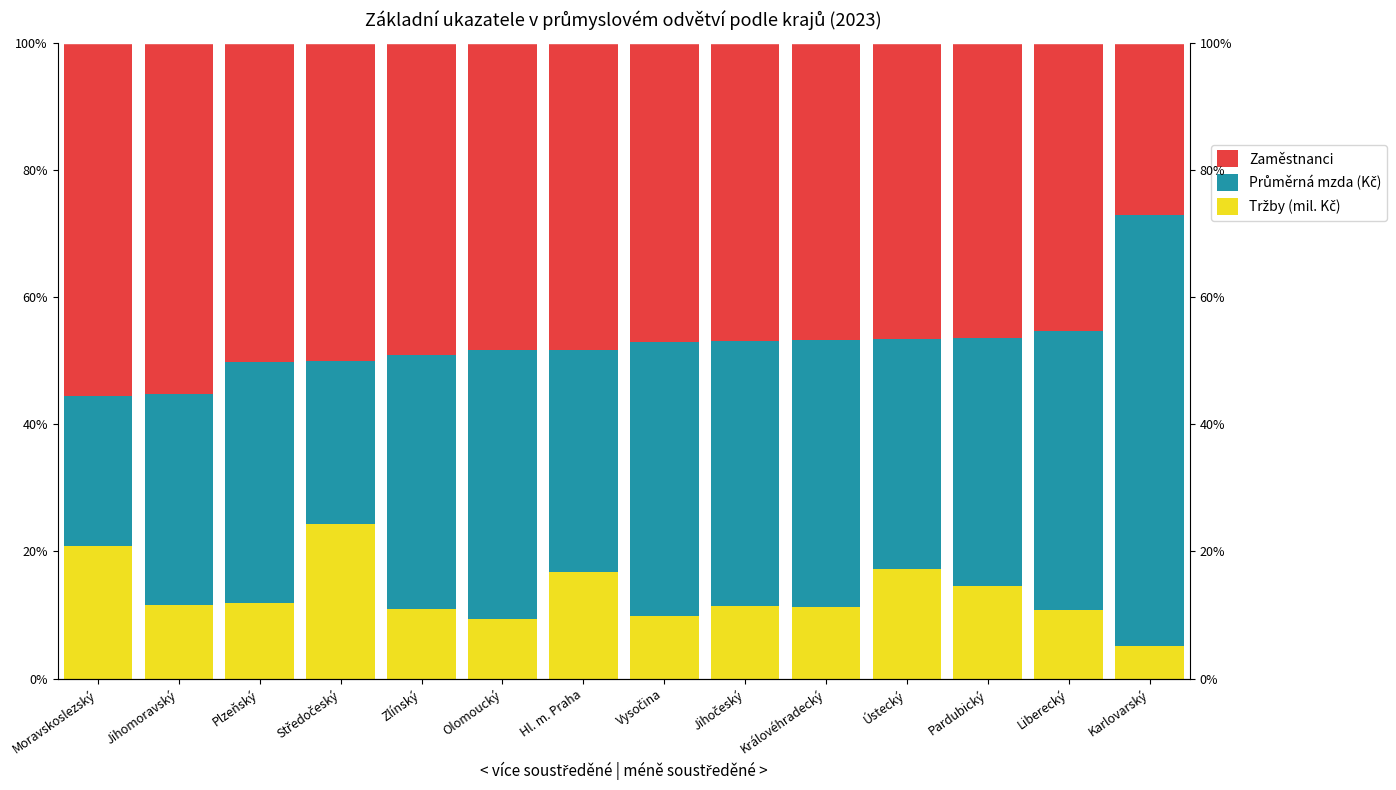

Rank the series by their average value, from lowest to highest.

Tržby (mil. Kč), Průměrná mzda (Kč), Zaměstnanci